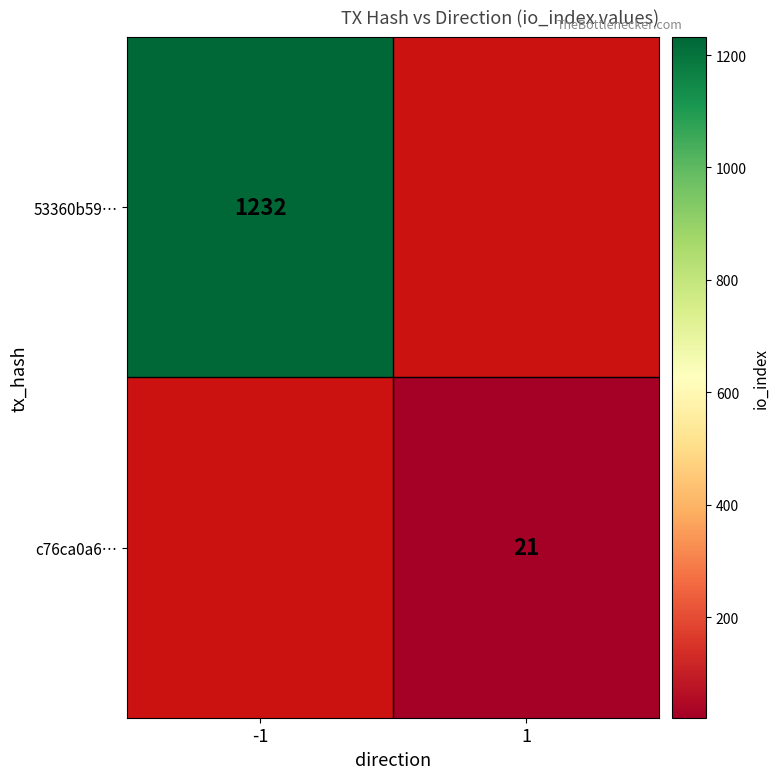

How many series are shown in this chart?

2